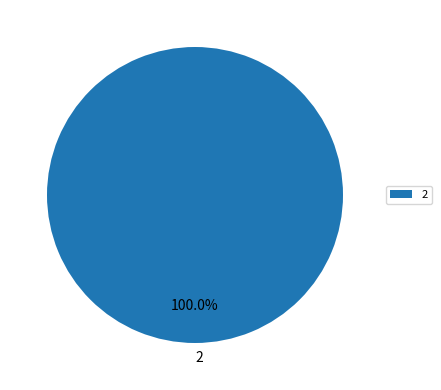

Does 2 represent more than half of the total?

Yes